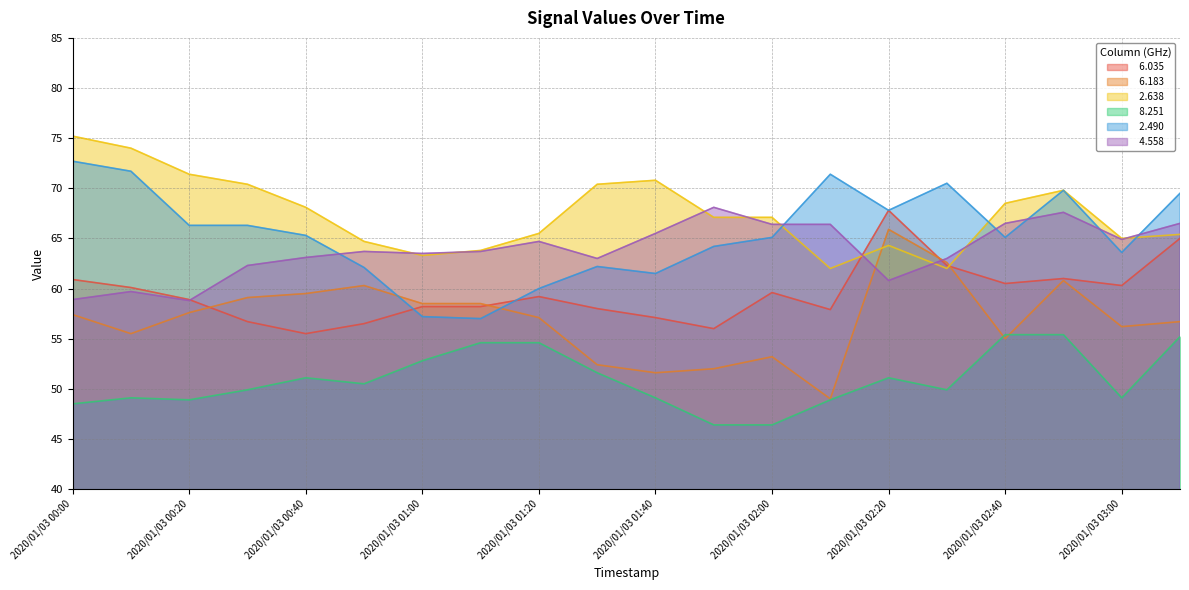

Reading left to right, list all the values displayed in this chart.

  6.035: 60.9	60.1	58.9	56.7	55.5	56.5	58.2	58.2	59.2	58.0	57.1	56.0	59.6	57.9	67.8	62.3	60.5	61.0	60.3	65.0
  6.183: 57.4	55.5	57.6	59.1	59.5	60.3	58.5	58.5	57.1	52.4	51.6	52.0	53.2	49.0	65.9	62.6	55.0	60.8	56.2	56.7
  2.638: 75.2	74.0	71.4	70.4	68.1	64.7	63.3	63.8	65.5	70.4	70.8	67.1	67.1	62.0	64.3	62.0	68.5	69.8	65.0	65.4
  8.251: 48.5	49.1	48.9	49.9	51.1	50.5	52.8	54.6	54.6	51.6	49.1	46.4	46.4	48.9	51.1	49.9	55.4	55.4	49.1	55.2
  2.490: 72.7	71.7	66.3	66.3	65.3	62.1	57.2	57.0	60.0	62.2	61.5	64.2	65.1	71.4	67.8	70.5	65.1	69.8	63.6	69.5
  4.558: 58.9	59.7	58.8	62.3	63.1	63.7	63.5	63.7	64.7	63.0	65.5	68.1	66.4	66.4	60.8	63.0	66.5	67.6	64.9	66.5